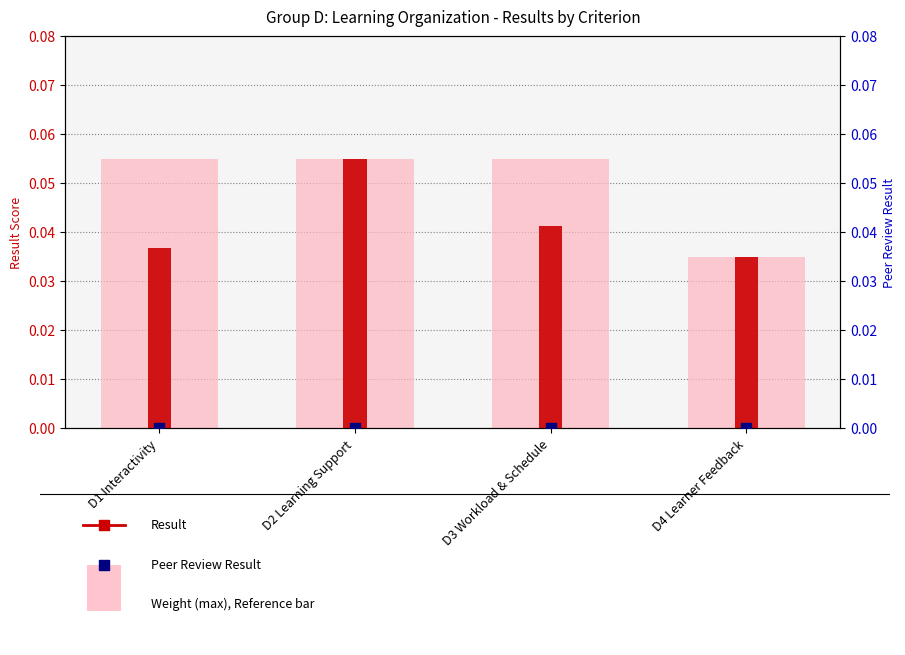

What is the total value across all series at D4 Learner Feedback?

0.1